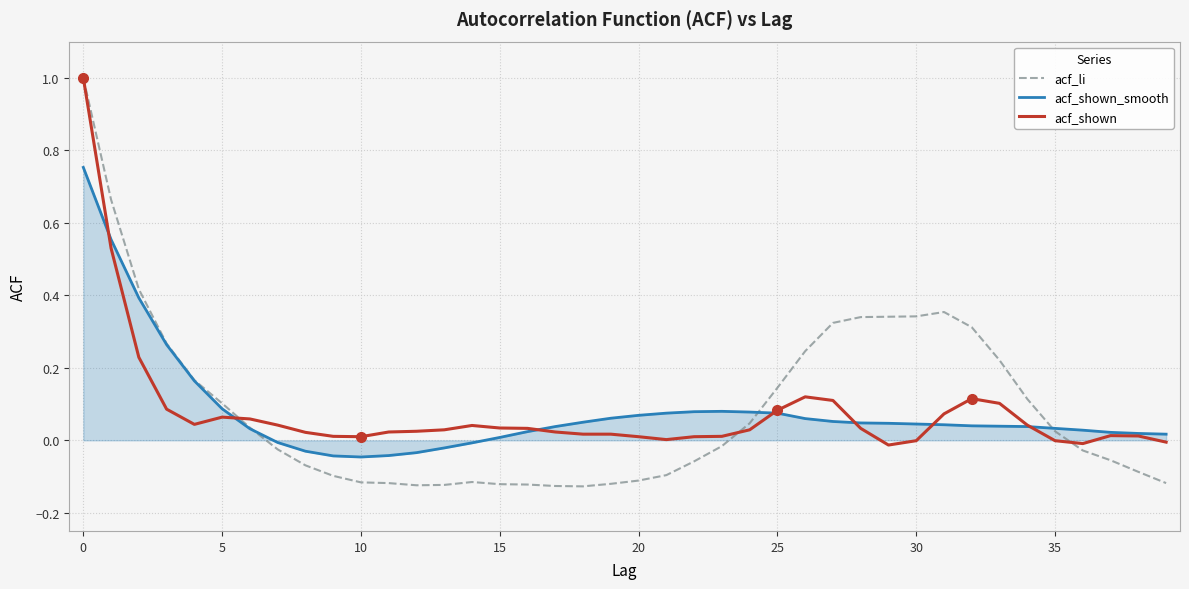

How many lines are shown in the chart?

3